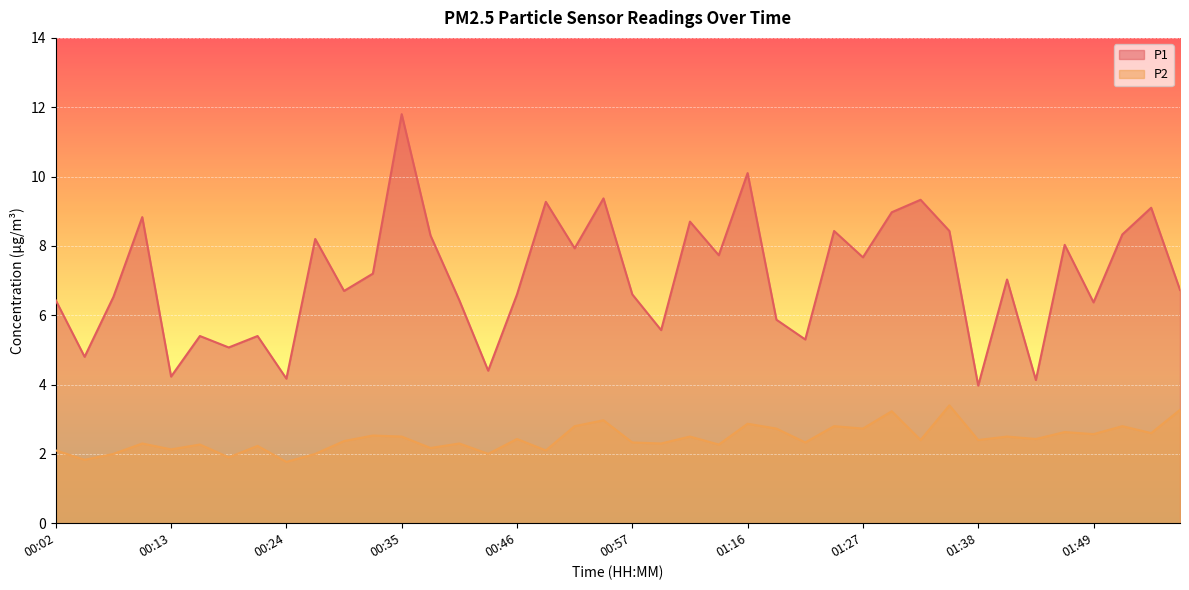

What is the difference between the second highest and minimum values in the P1 series?

6.1